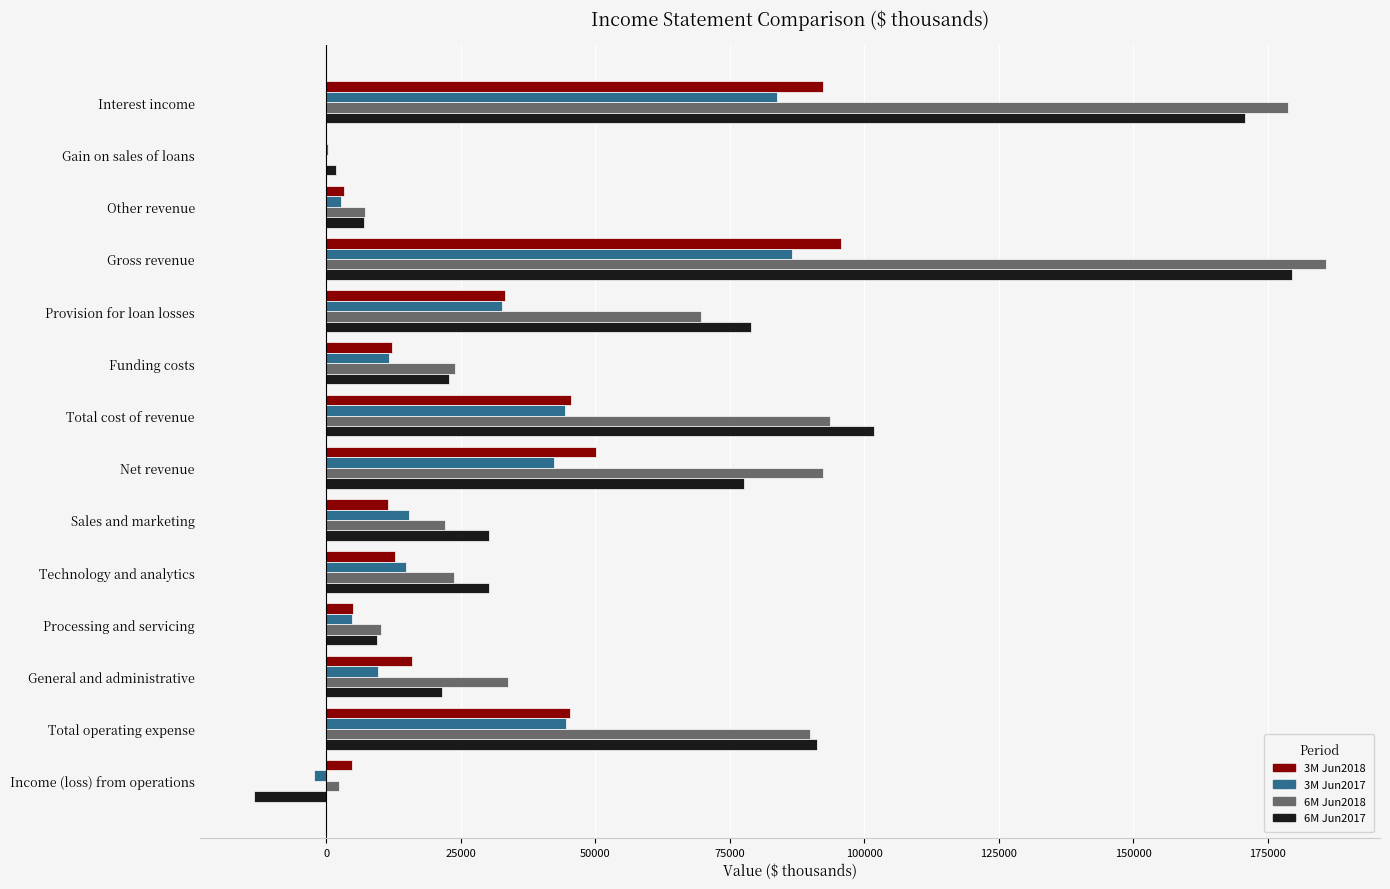

How many positive values does the 3M Jun2018 series have?

13